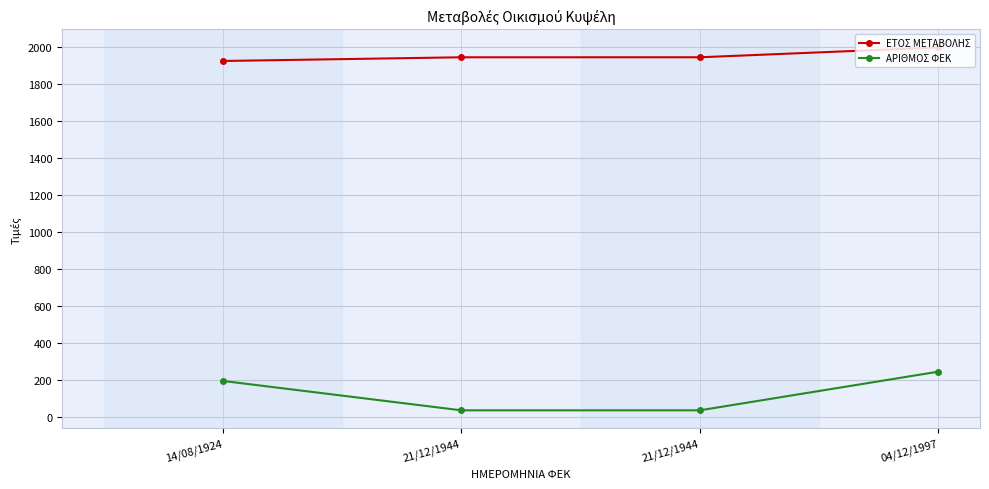

What is the difference between the highest and lowest values at 14/08/1924?

1730